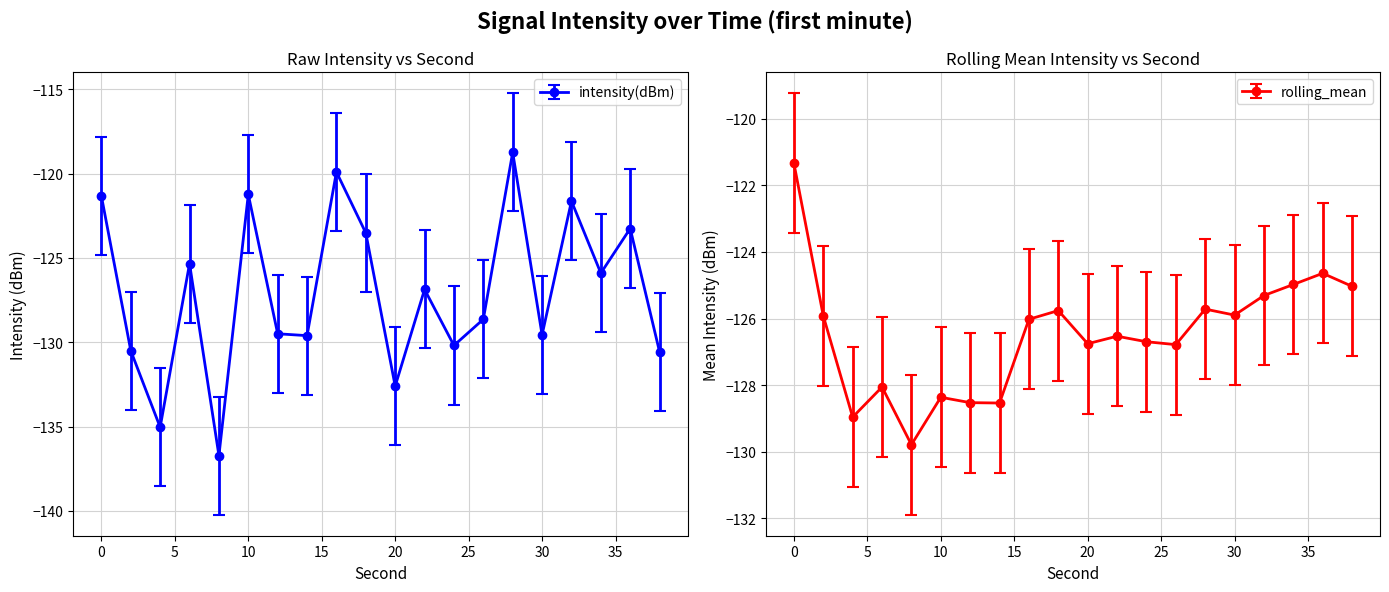

True or false: intensity(dBm) has more than 2 points higher than both neighbors.

True